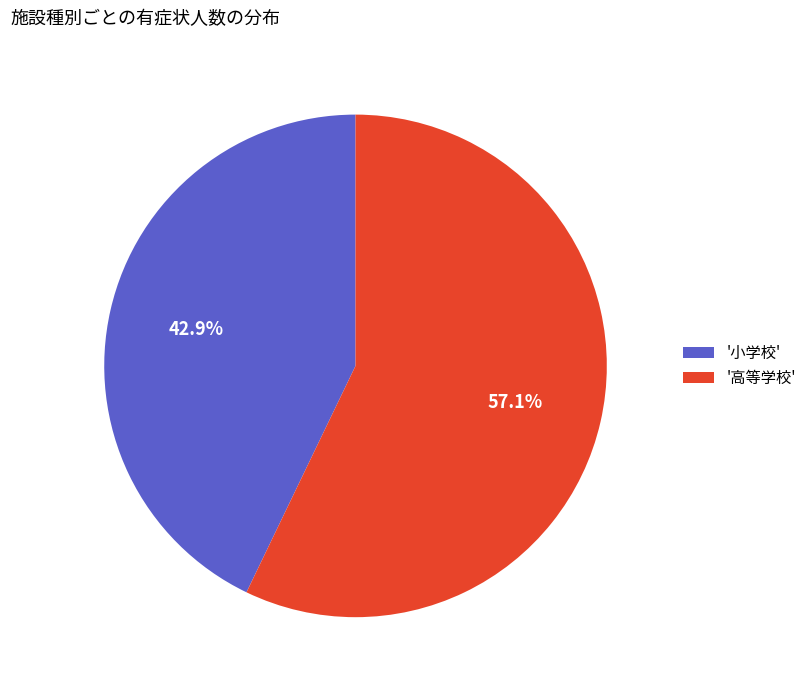

Which category has the smallest portion of the pie?

'小学校'